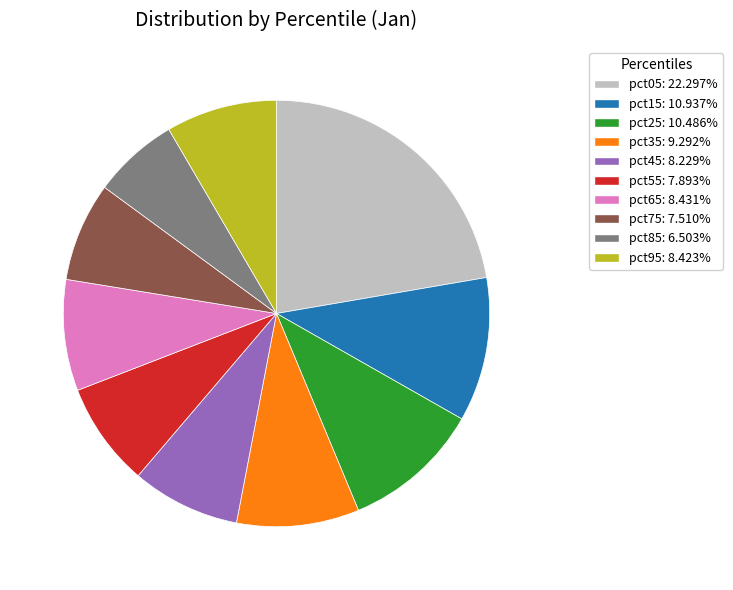

Is the sum of pct65 and pct35 greater than half?

No